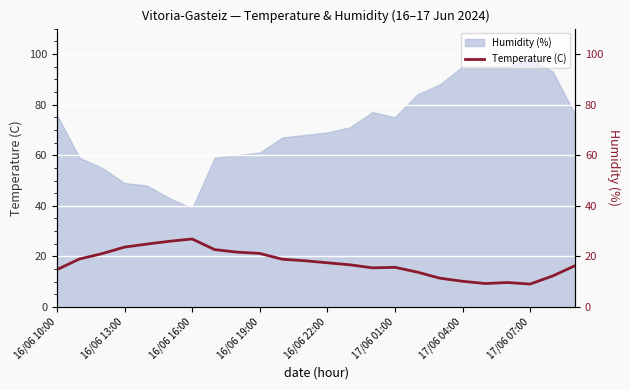

What is the change in value from 14 to 15?

+0.2